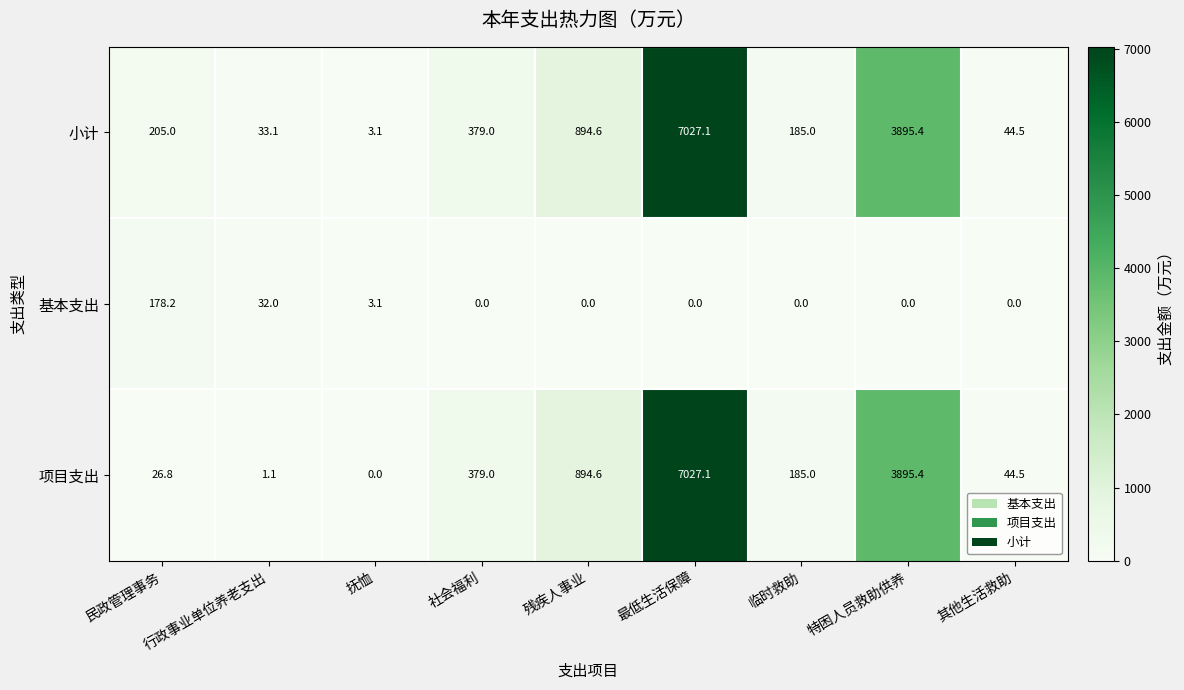

At which label is 小计 closest to 3515?

特困人员救助供养